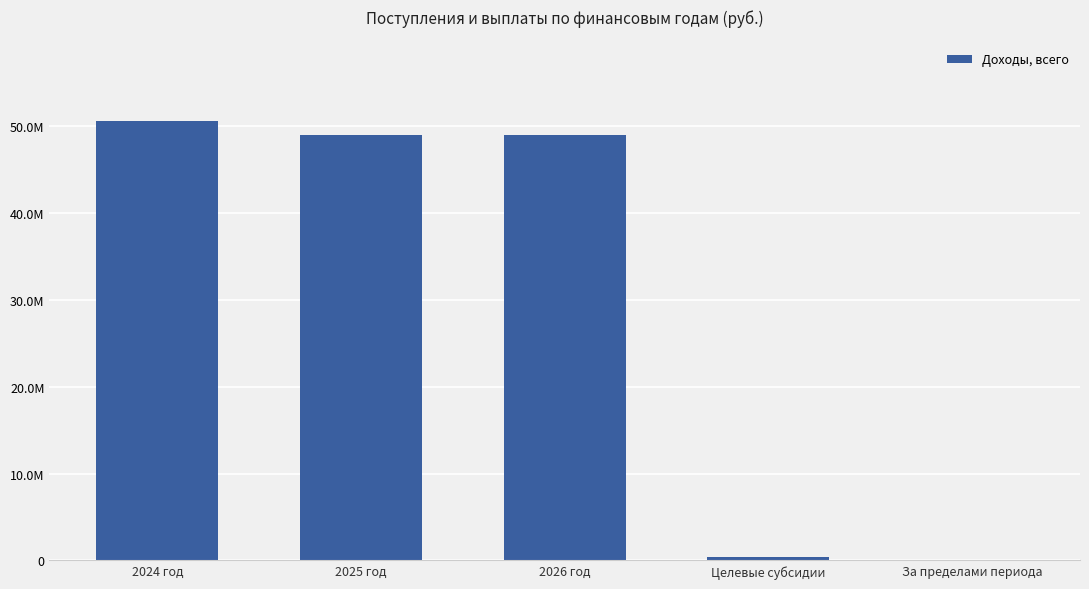

At which category does the chart reach its minimum across all series?

За пределами периода